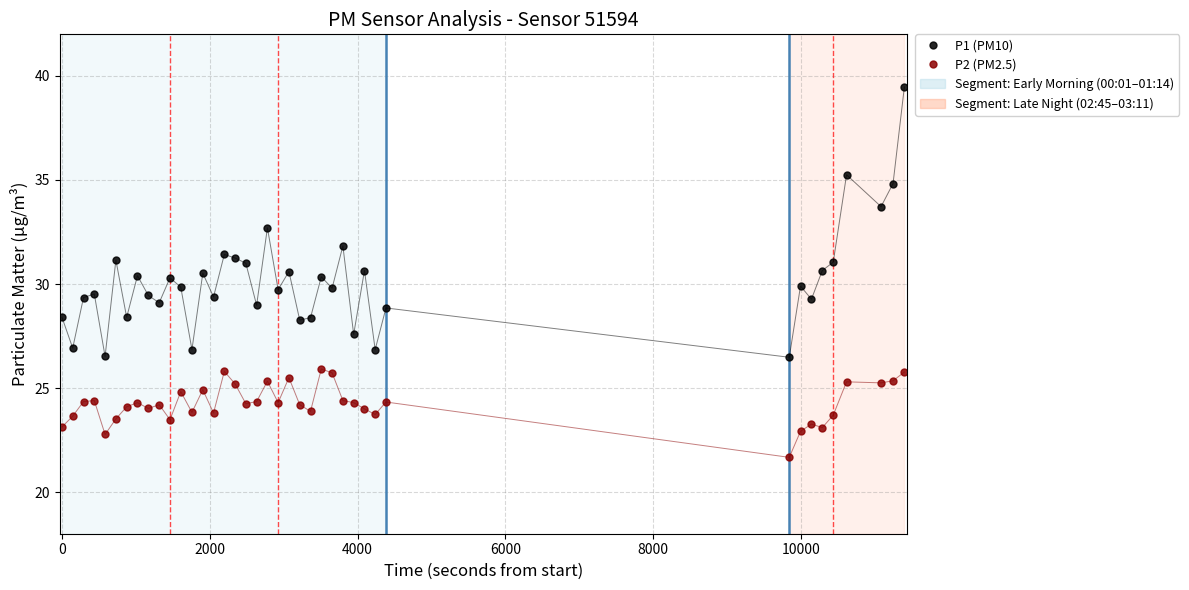

Which series has the widest spread of values?

P1 (PM10)